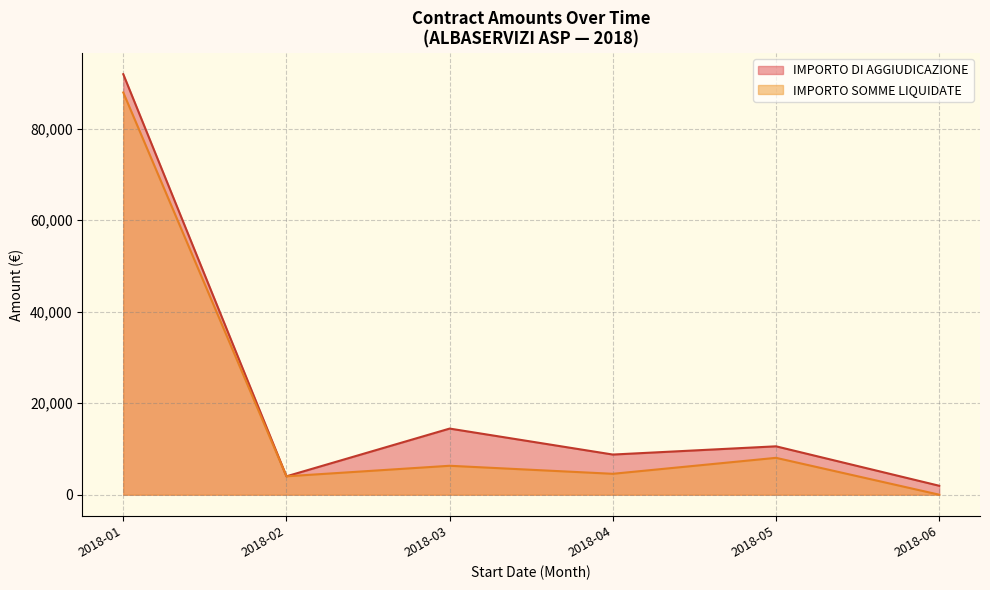

What is the difference between the highest and lowest values at 2018-01-30?

2958.0